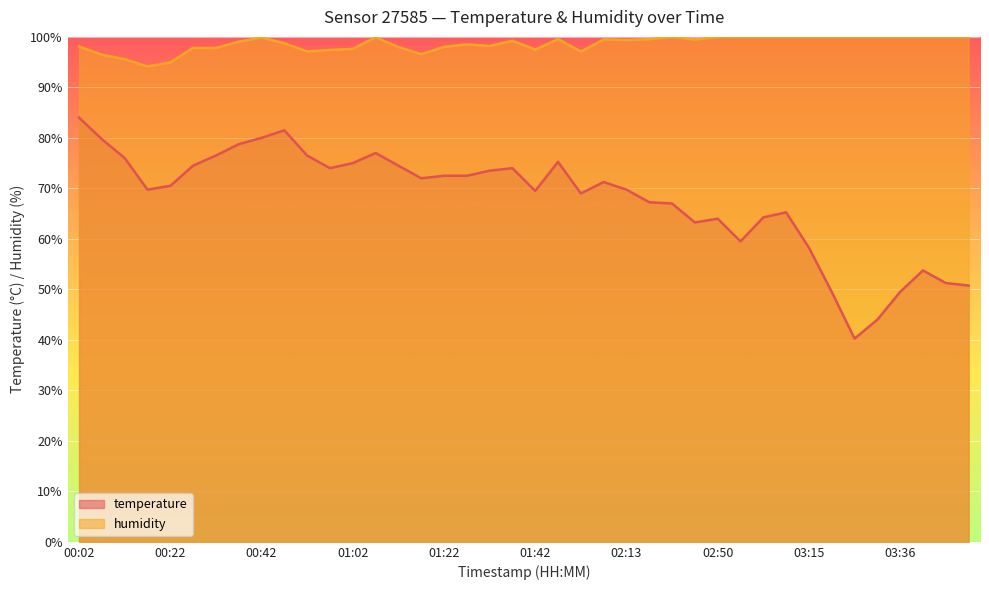

What are all the series names shown in the legend?

temperature, humidity